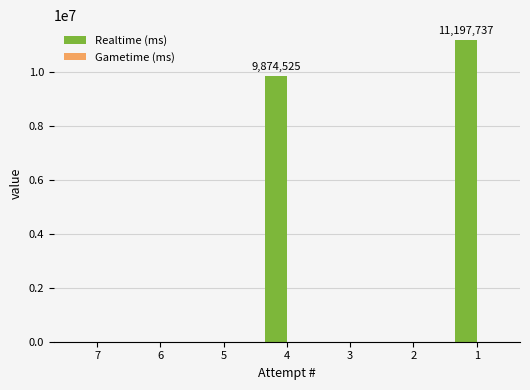

Is it true that the value at 7 is 0?

True